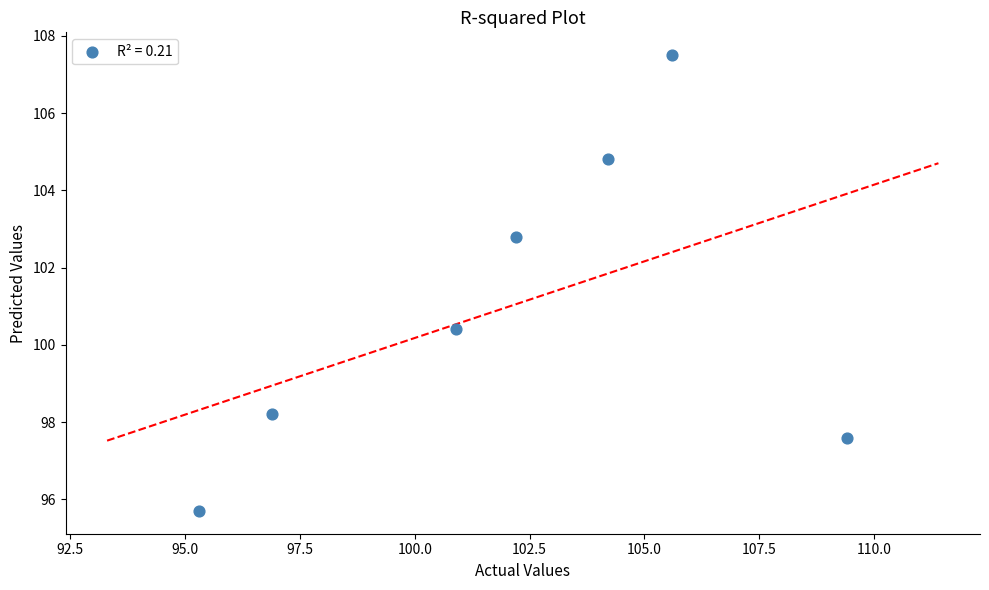

What Y value in the scatter plot is closest to 101?

100.4